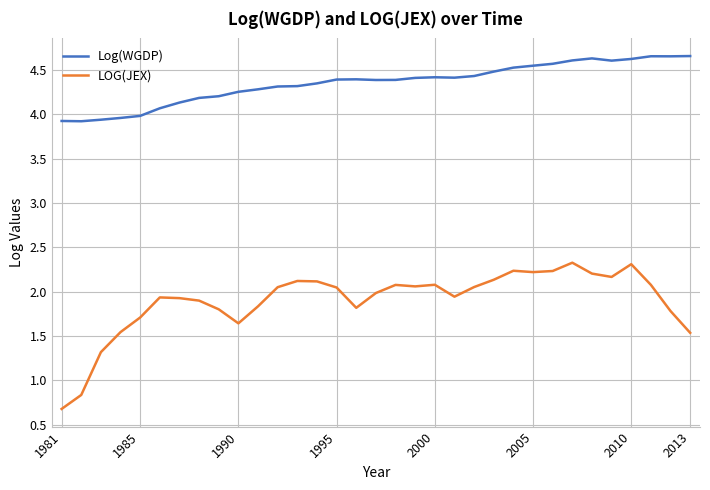

List the series in order of their overall mean, lowest first.

LOG(JEX), Log(WGDP)